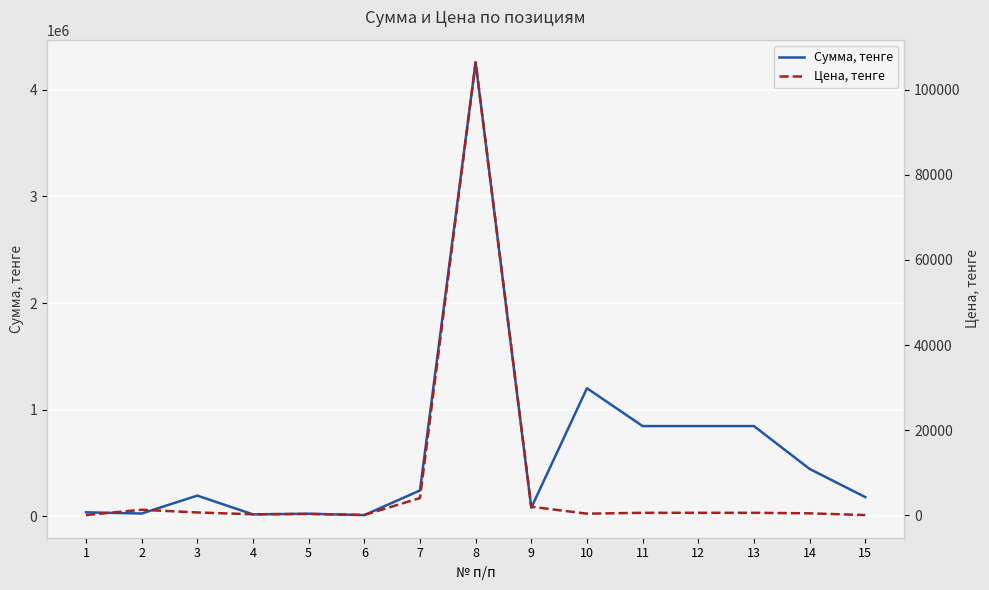

What are all the series names shown in the legend?

Сумма, тенге, Цена, тенге